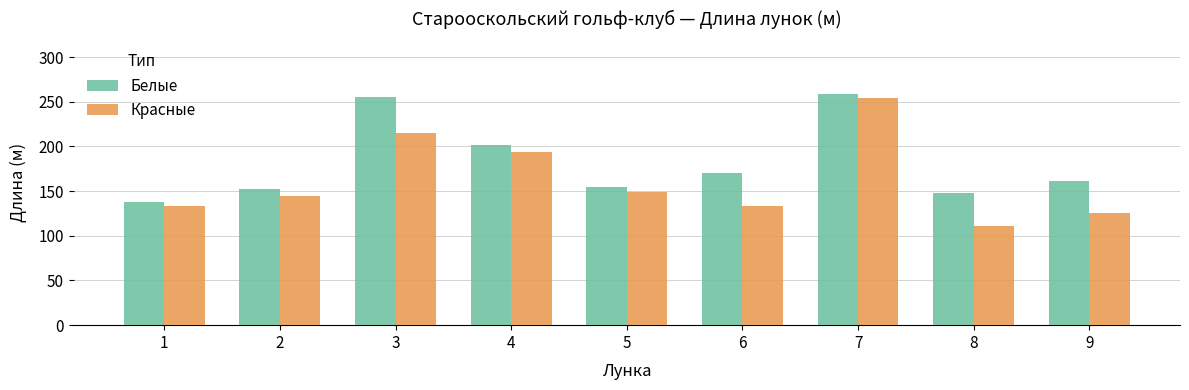

Reading left to right, what are all the values shown in this chart?

Белые: 1=138	2=152	3=255	4=202	5=155	6=170	7=259	8=148	9=161
Красные: 1=133	2=145	3=215	4=194	5=149	6=133	7=254	8=111	9=126